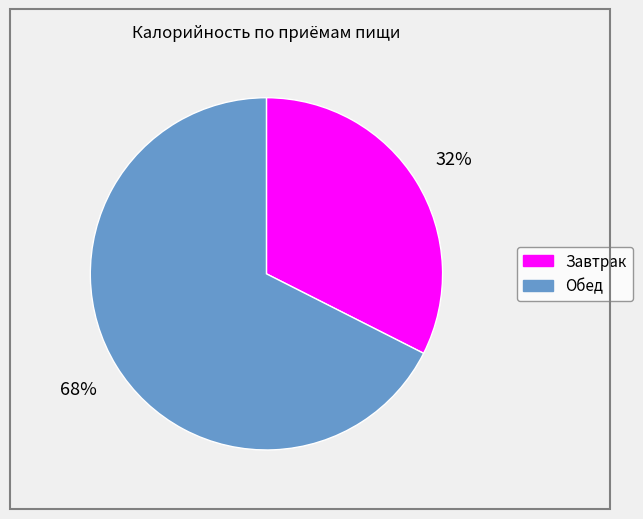

Which category has the biggest portion of the pie?

Обед